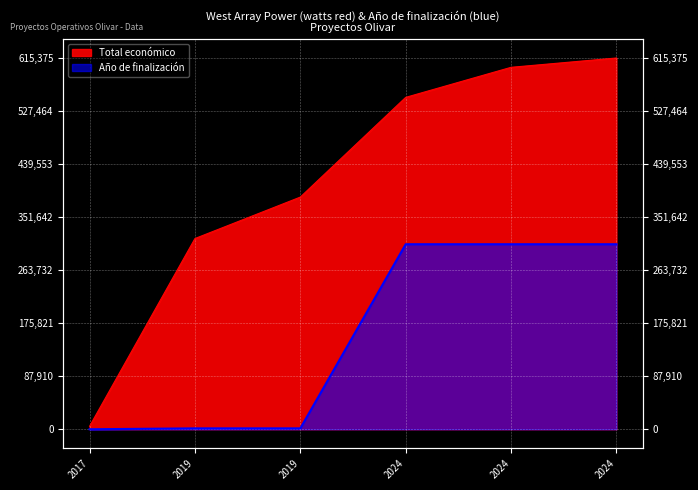

What is the approximate value at 2024, to the nearest 10?

550110